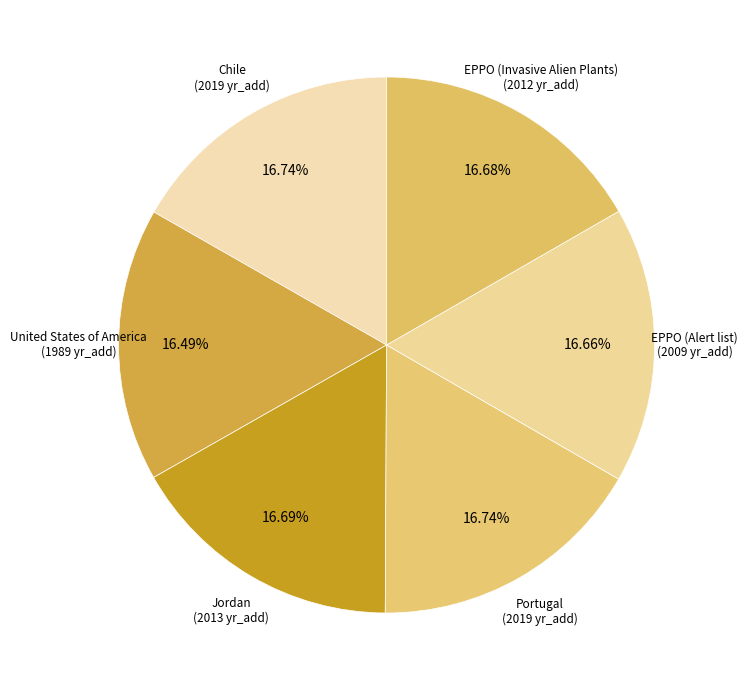

Is the sum of Portugal and EPPO (Invasive Alien Plants) greater than half?

No